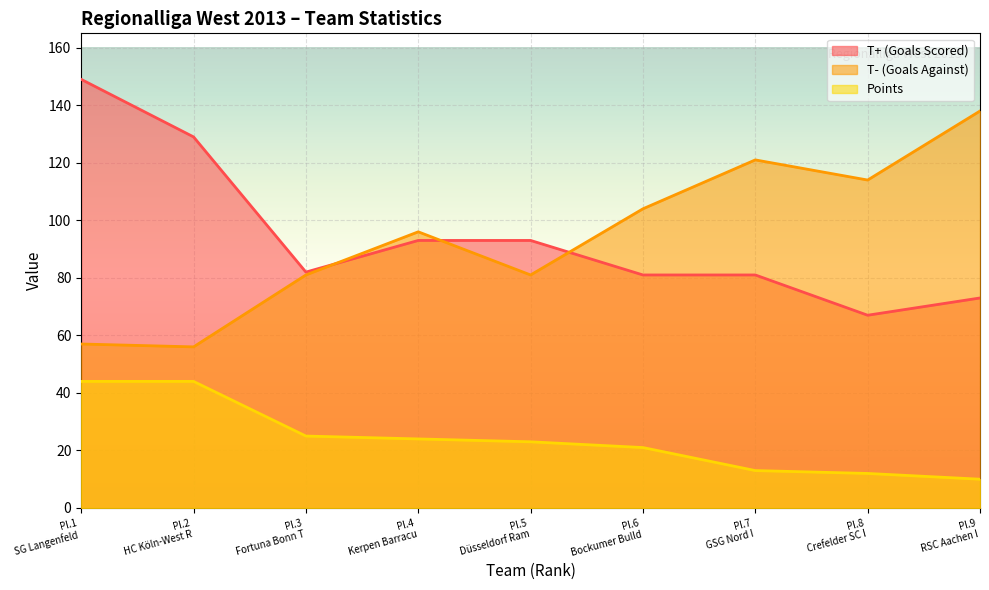

What are all the series names shown in the legend?

T+ (Goals Scored), T- (Goals Against), Points